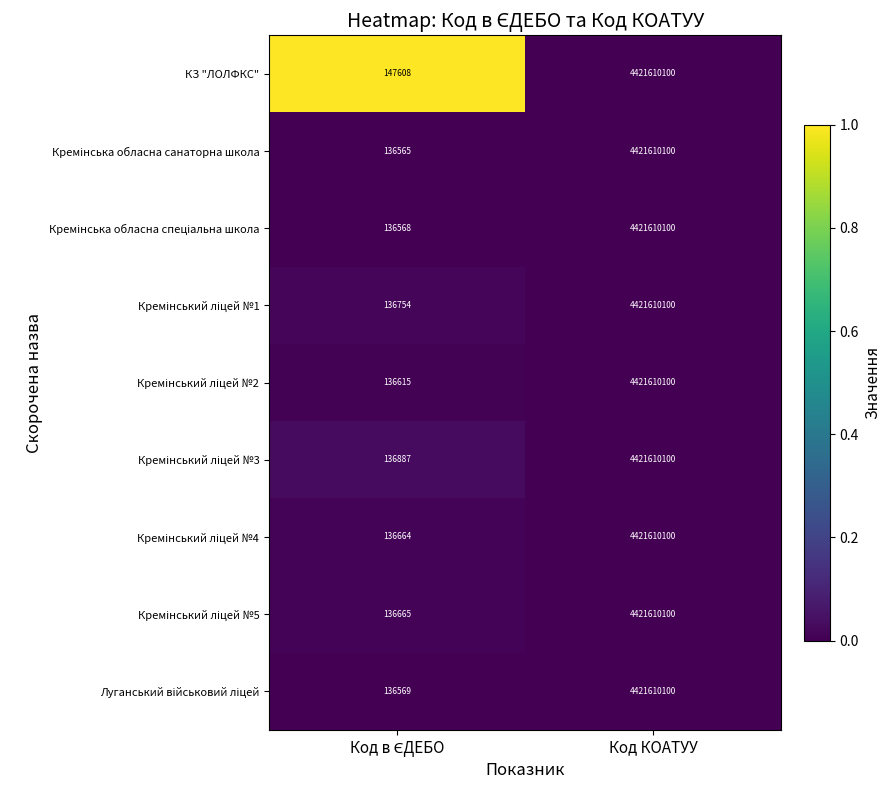

What is the smallest value displayed?

136565